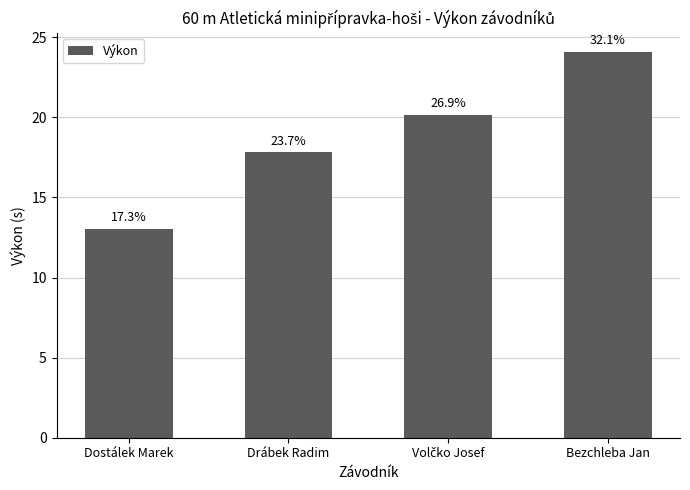

How many bars are there in total?

4